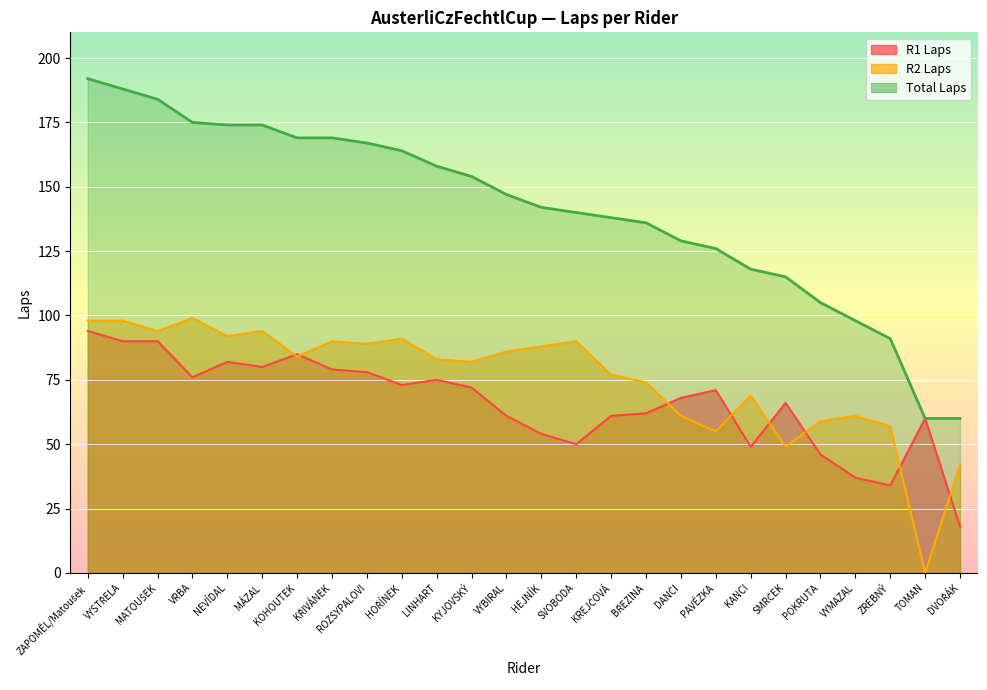

What is the difference between the maximum and minimum values in the Total Laps series?

132